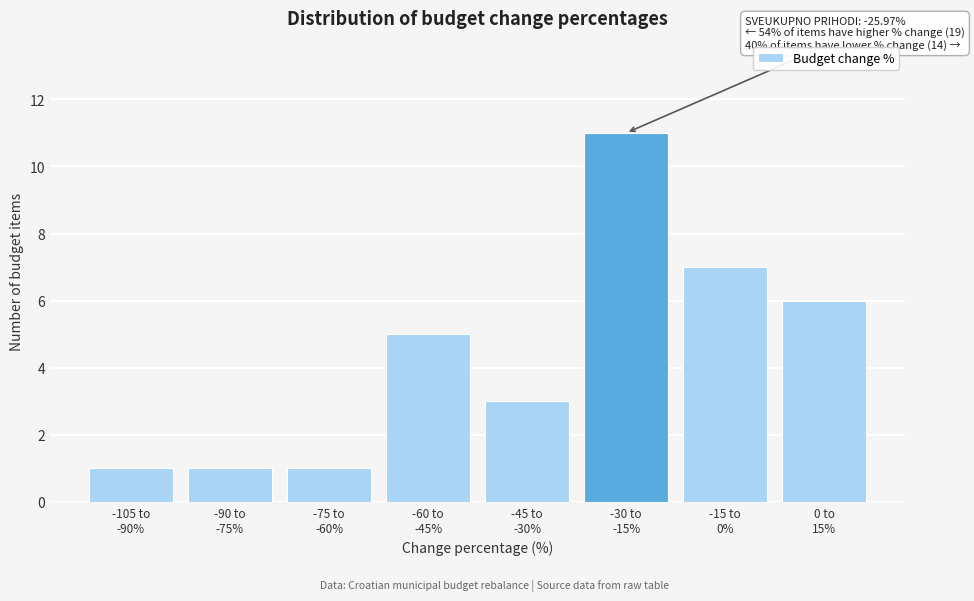

Reading right to left, transcribe all the data shown in this chart.

6	7	11	3	5	1	1	1